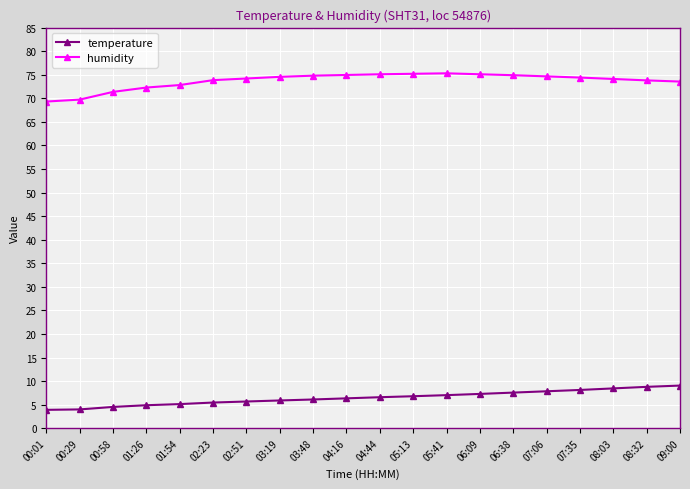

Is it true that temperature equals 7.5 at 00:58?

False